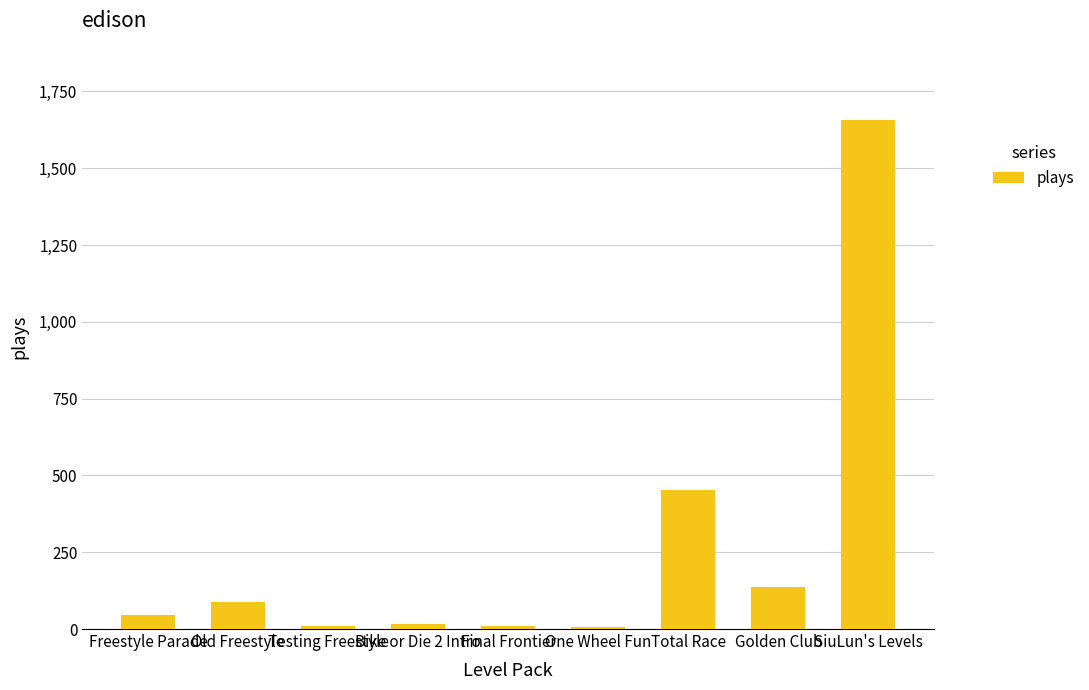

How many series are shown in this chart?

1